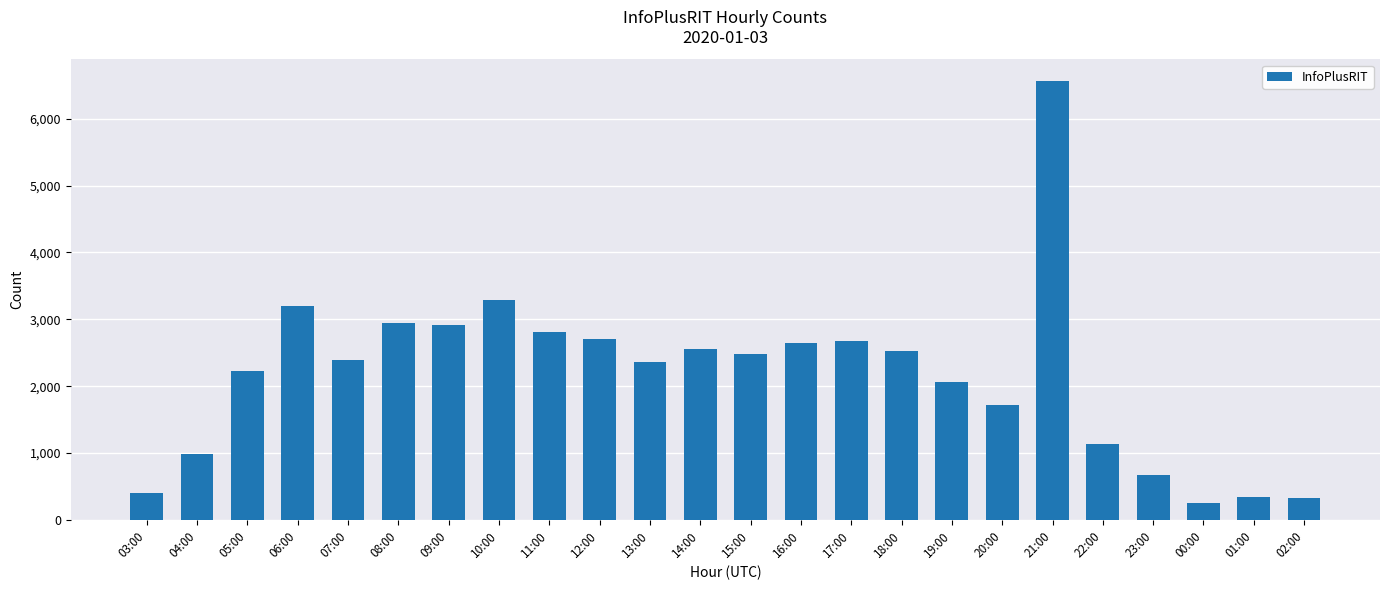

Read the value at 19:00, to the nearest 100.

2100